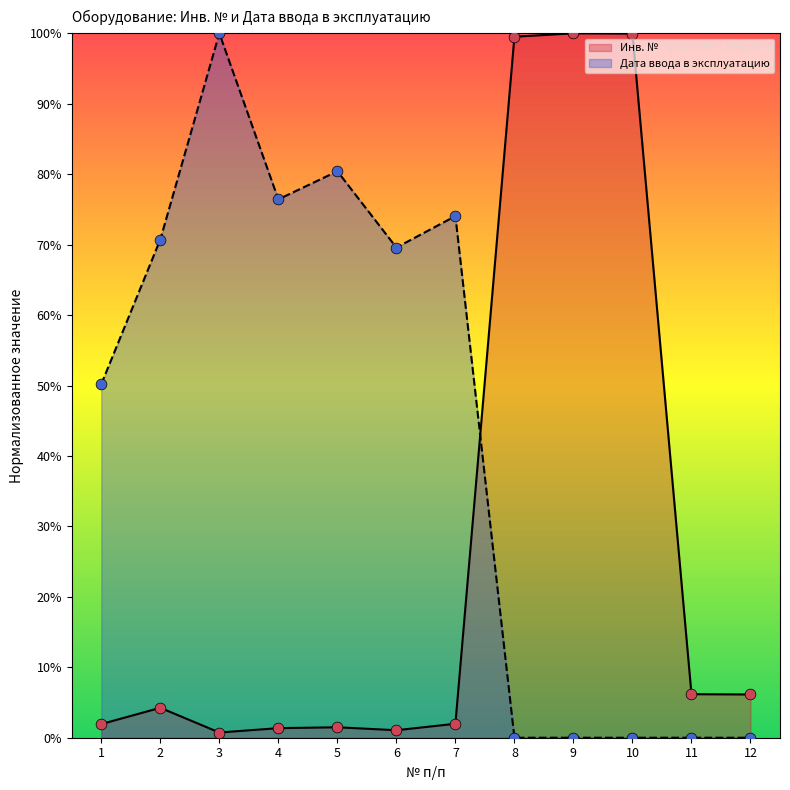

Is the value of Инв. № at 1 greater than the value of Дата ввода в эксплуатацию at 5?

No